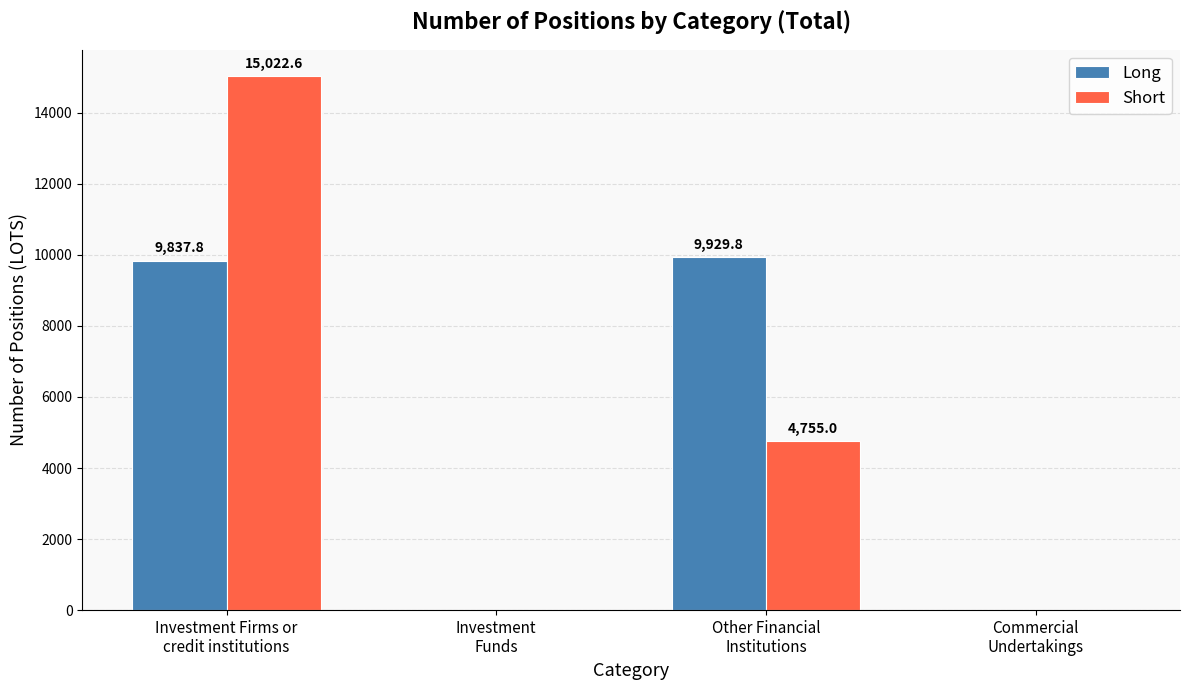

At which label is Short closest to 7511?

Other Financial
Institutions